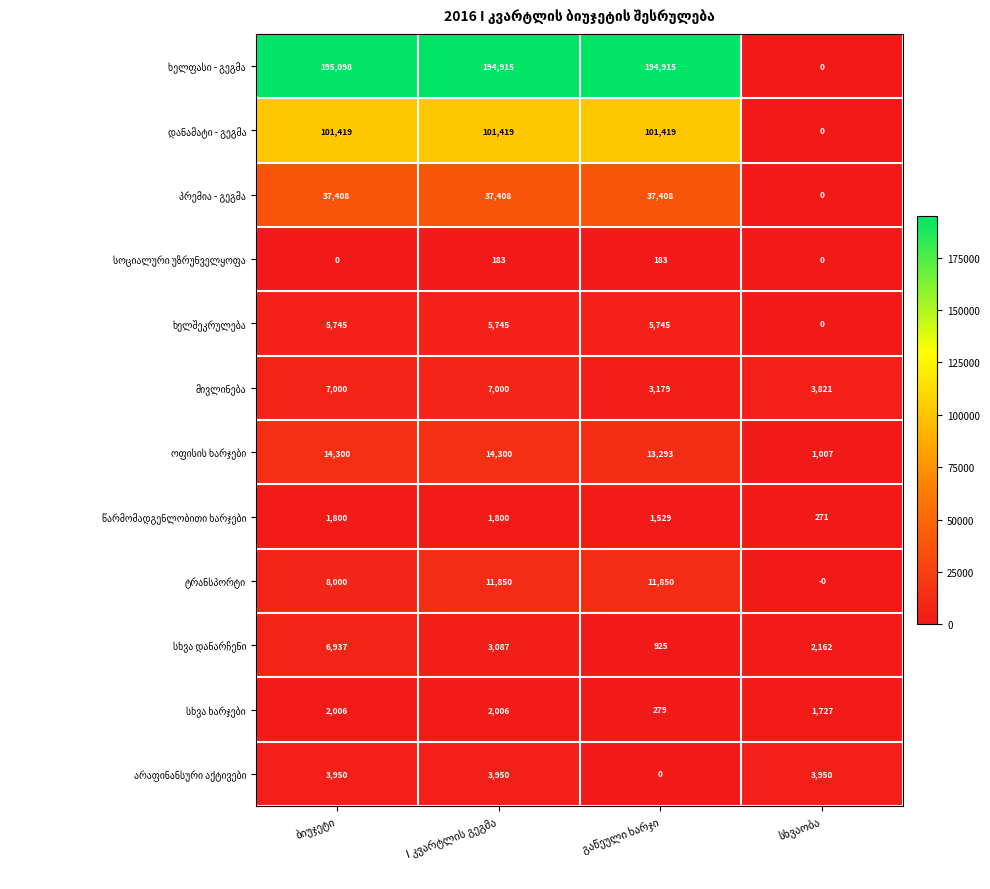

At how many categories does at least one series exceed 64201?

3